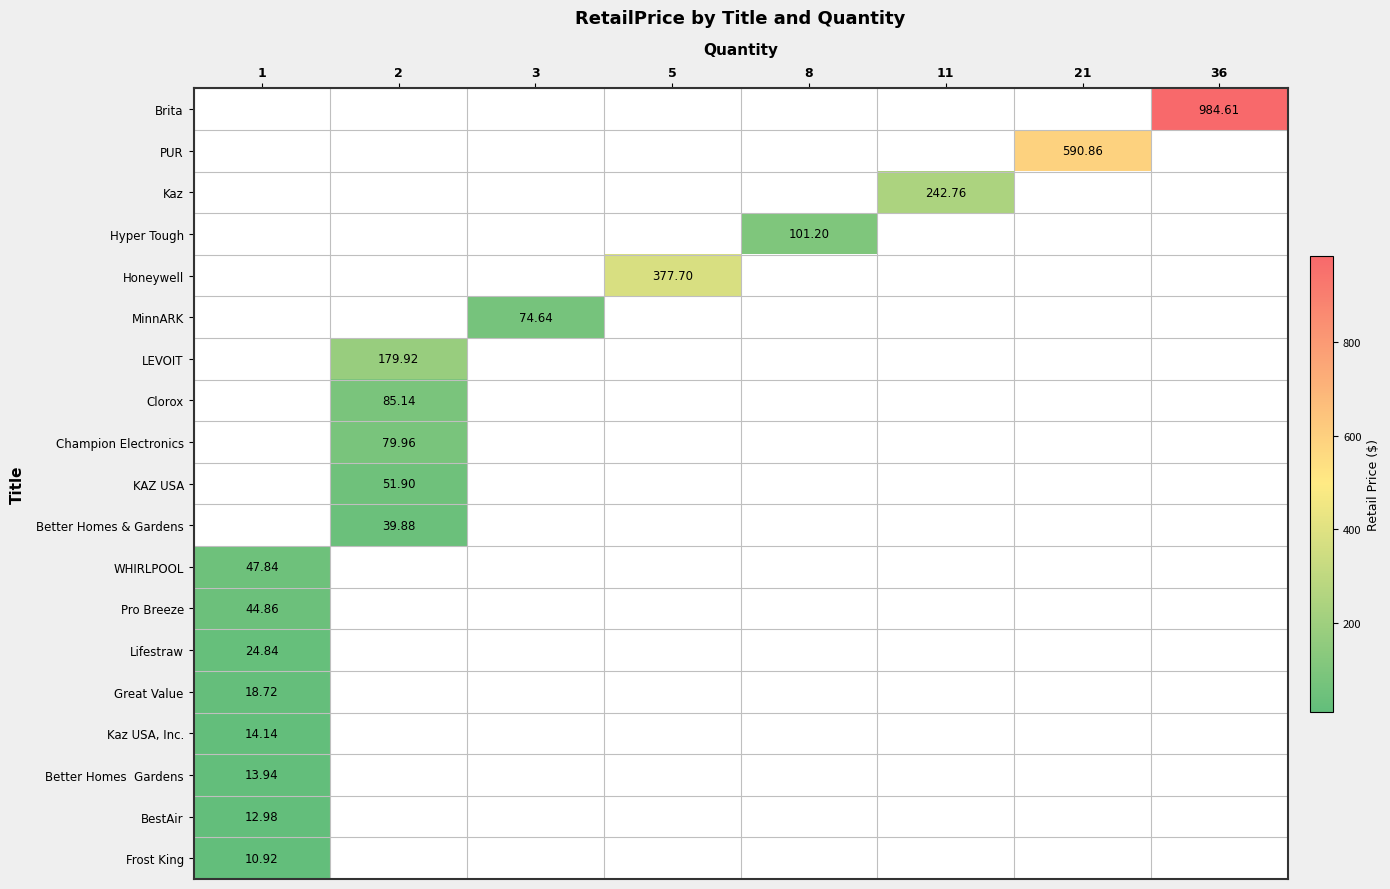

Rank the series by their maximum value, from highest to lowest.

Brita, PUR, Kaz, Hyper Tough, Honeywell, MinnARK, LEVOIT, Clorox, Champion Electronics, KAZ USA, Better Homes & Gardens, WHIRLPOOL, Pro Breeze, Lifestraw, Great Value, Kaz USA, Inc., Better Homes Gardens, BestAir, Frost King